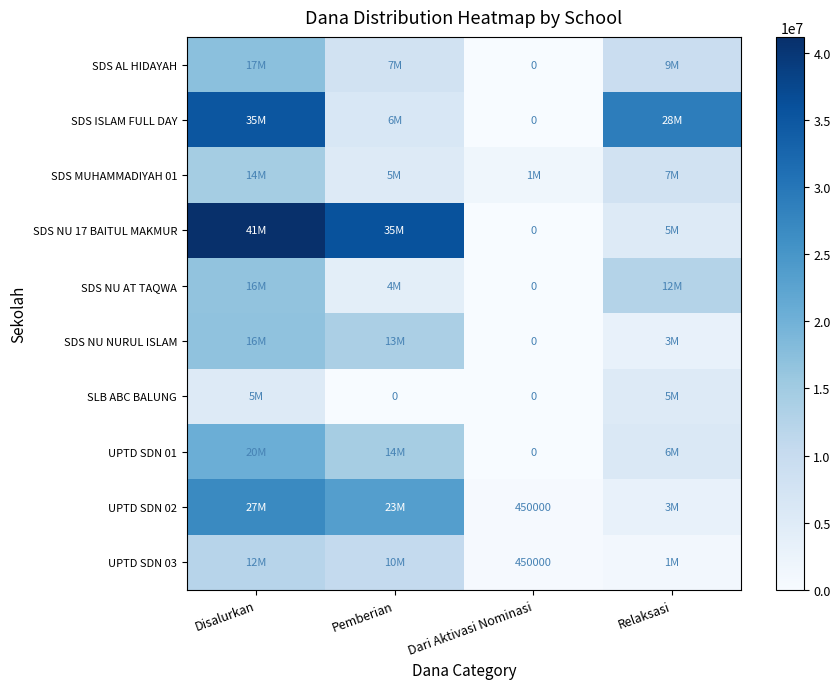

Read the UPTD SDN 01 value at Relaksasi, to the nearest 50.

6075000